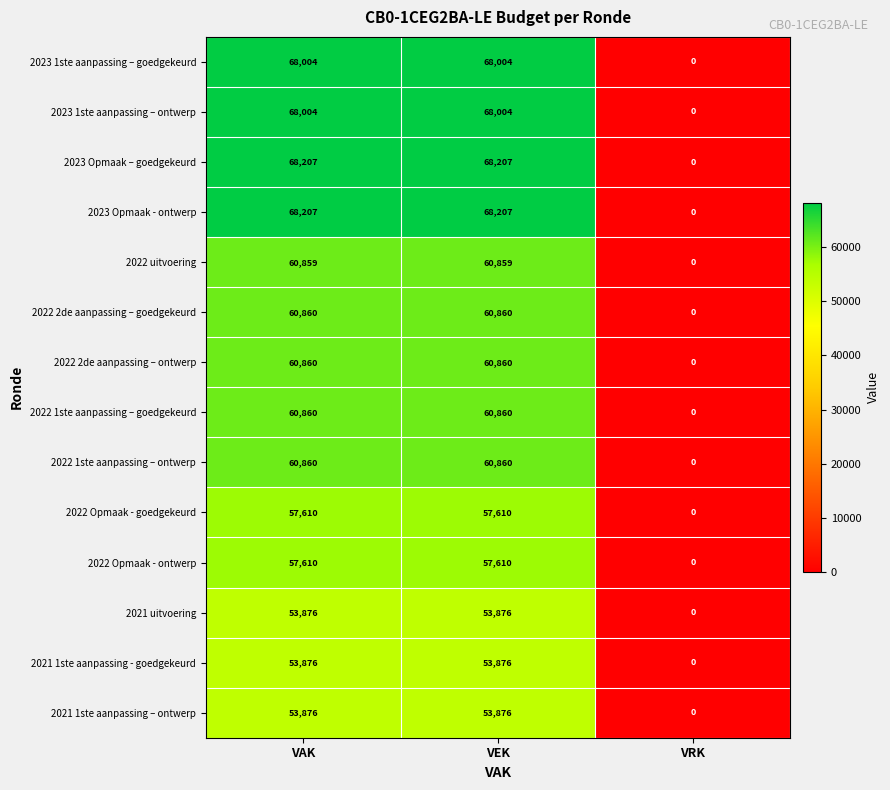

What is the difference between the maximum and minimum values in the 2022 2de aanpassing – goedgekeurd series?

60860